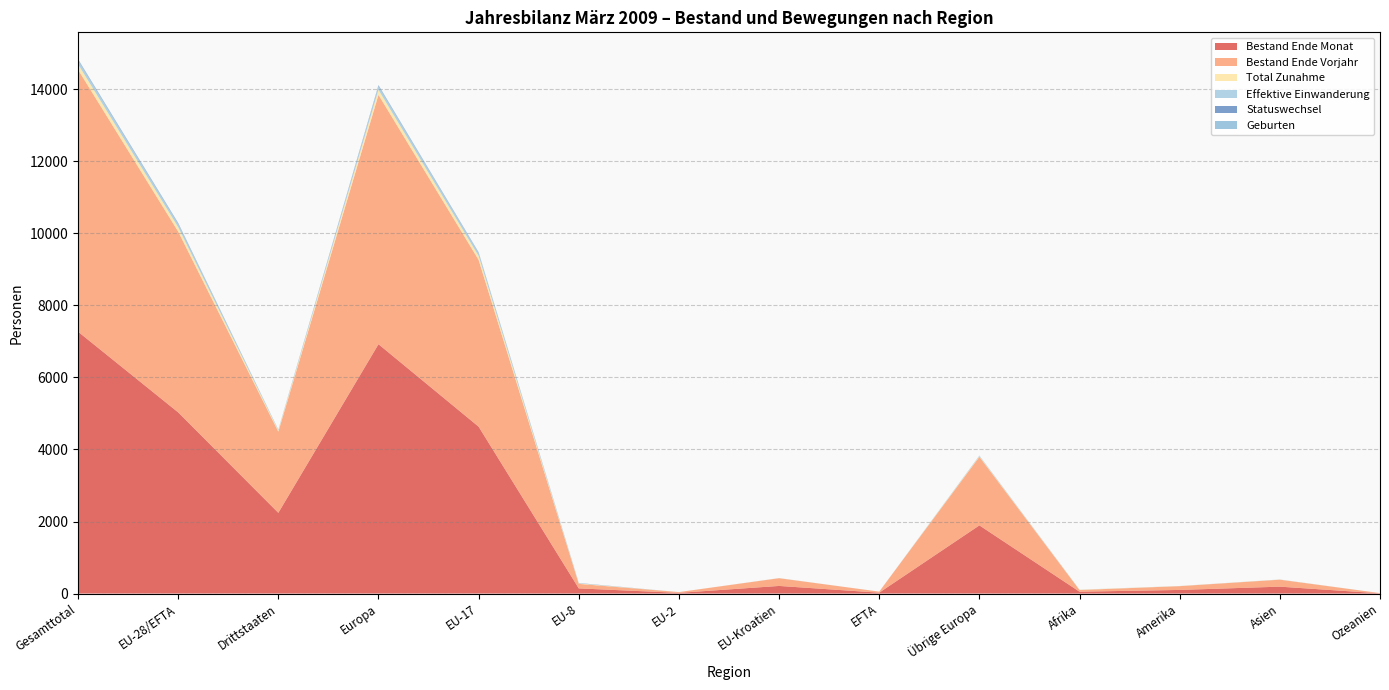

Reading right to left, extract all data points from this chart.

Bestand Ende Monat: 6	191	100	51	1893	24	211	19	143	4633	6923	2241	5030	7271
Bestand Ende Vorjahr: 6	194	105	47	1903	29	215	21	125	4631	6924	2255	5021	7276
Total Zunahme: 0	3	3	7	17	0	2	0	12	108	139	30	122	152
Effektive Einwanderung: 0	3	2	3	9	0	2	0	7	85	103	17	94	111
Statuswechsel: 0	0	0	0	1	0	0	0	5	11	17	1	16	17
Geburten: 0	0	0	0	6	0	0	0	0	7	13	6	7	13